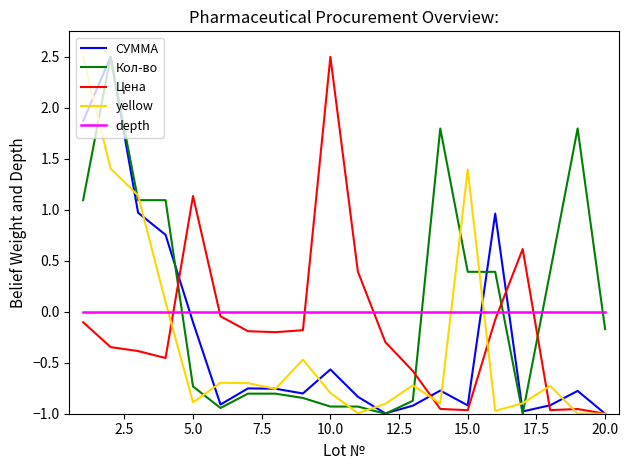

How many intersections are there between yellow and depth?

3